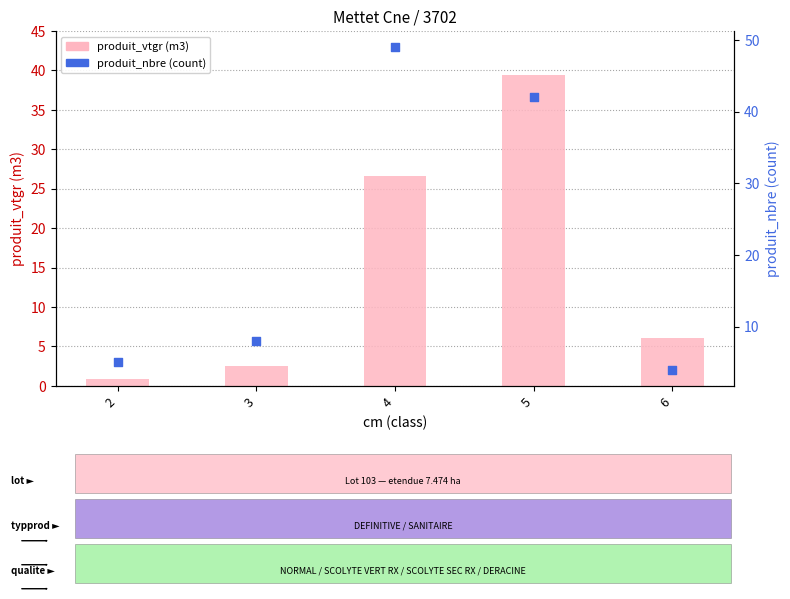

Which series has the widest spread of Y values?

produit_nbre (count)